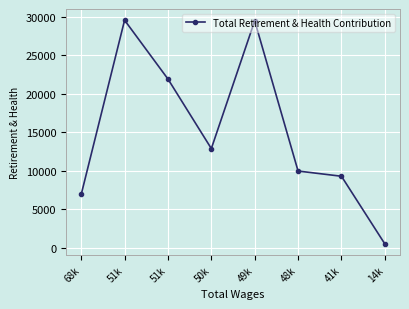

Does the chart have visible grid lines?

Yes